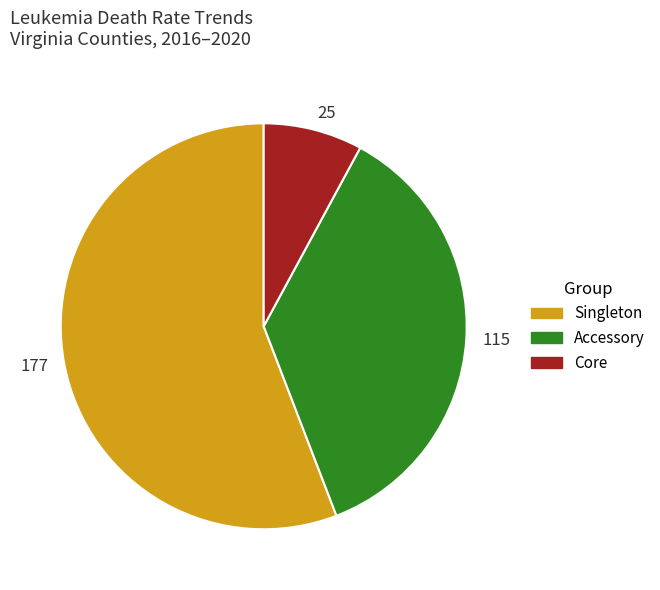

True or false: 177 accounts for 56% of the total.

True